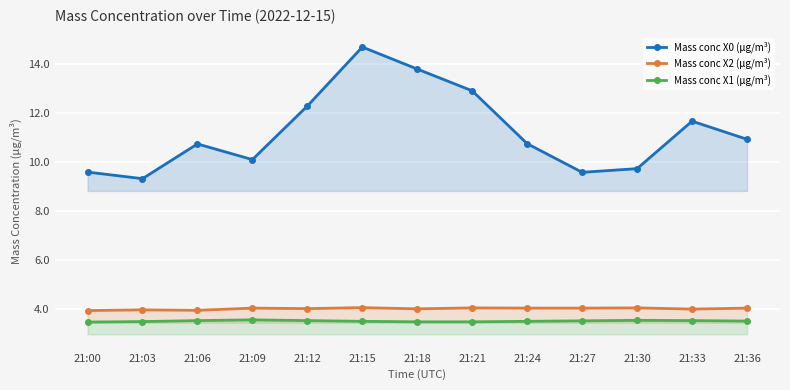

Where is Mass conc X2 (μg/m³) nearest to the value 3?

21:00